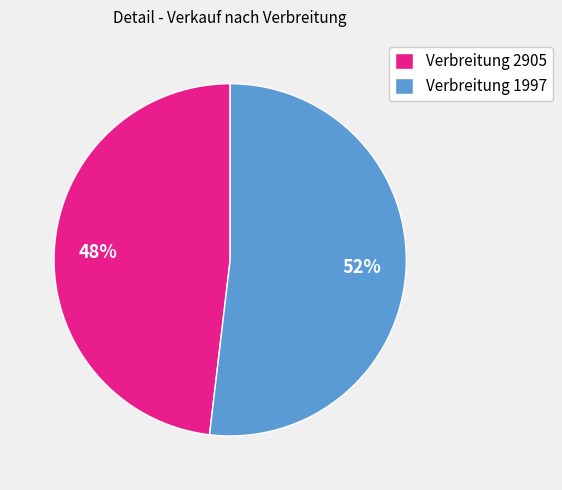

Do Verbreitung 2905 and Verbreitung 1997 together represent more than half of the pie?

Yes